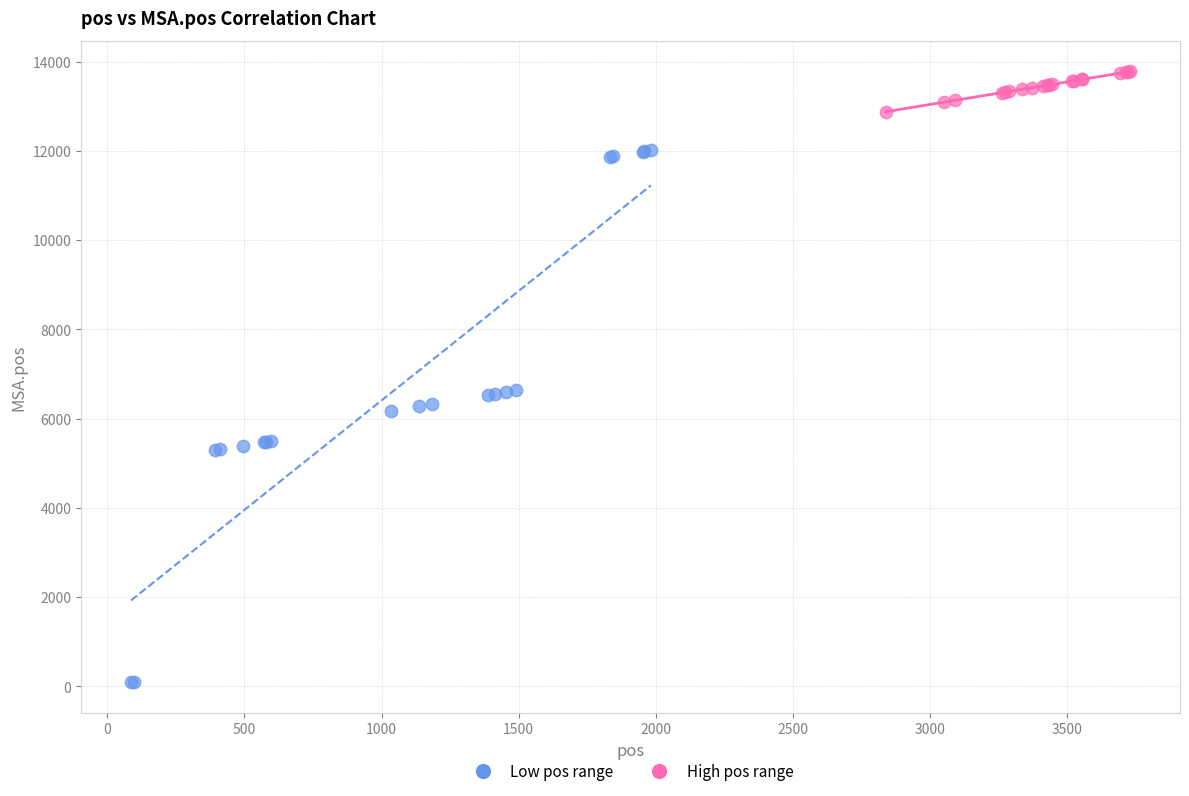

Which series has the widest spread of Y values?

Low pos range